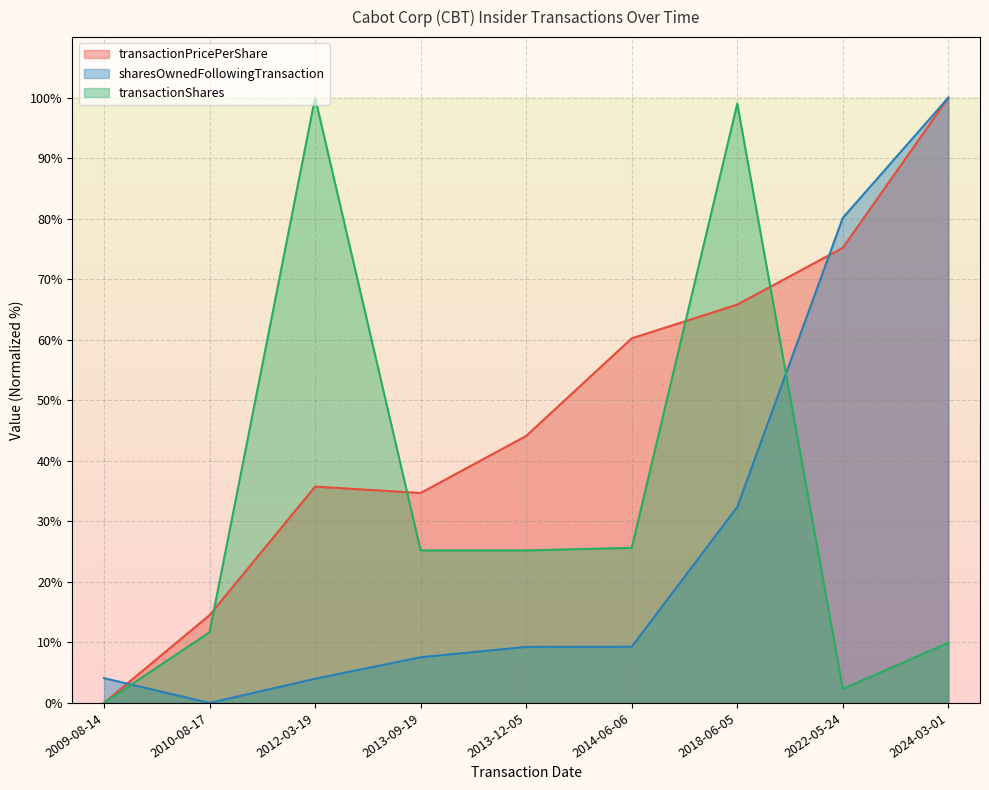

How many values in the transactionPricePerShare series exceed 44?

5